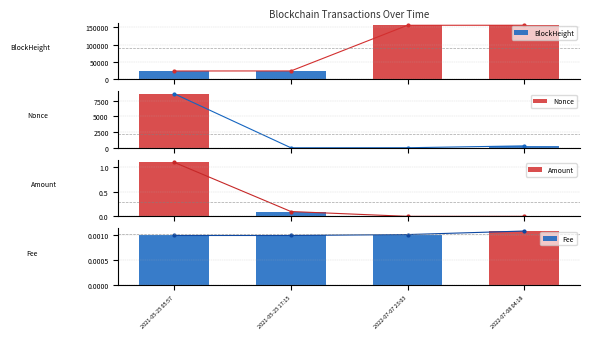

What are all the series names shown in the legend?

BlockHeight, Nonce, Amount, Fee